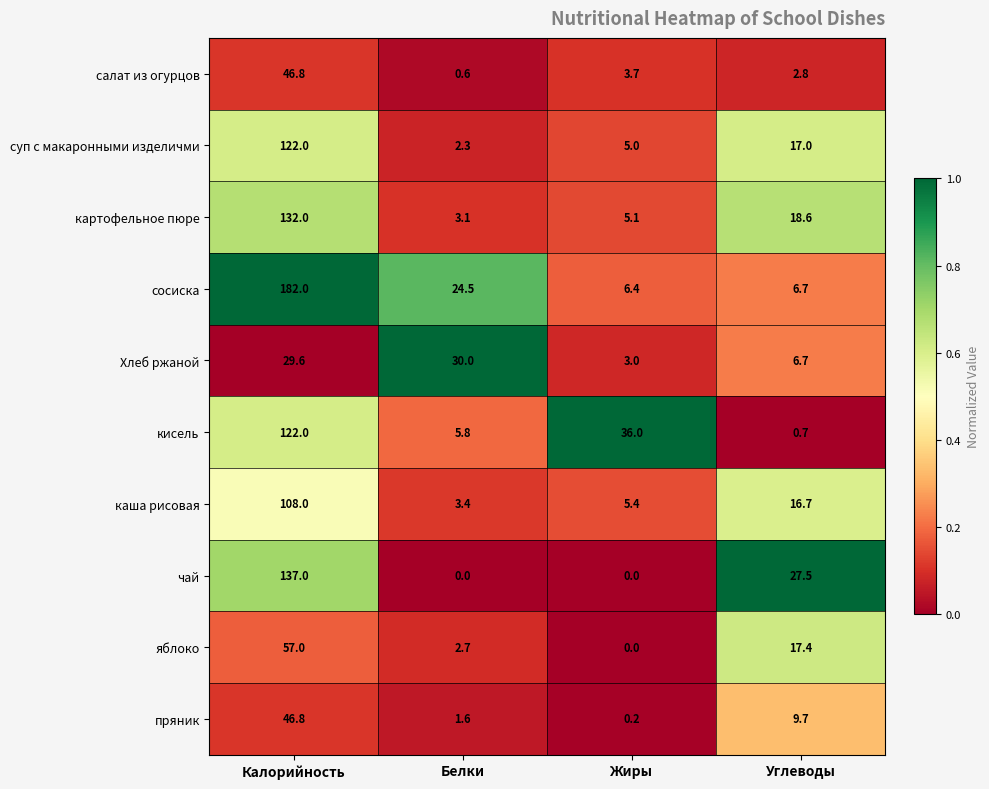

What is the highest value of the яблоко series?

57.0